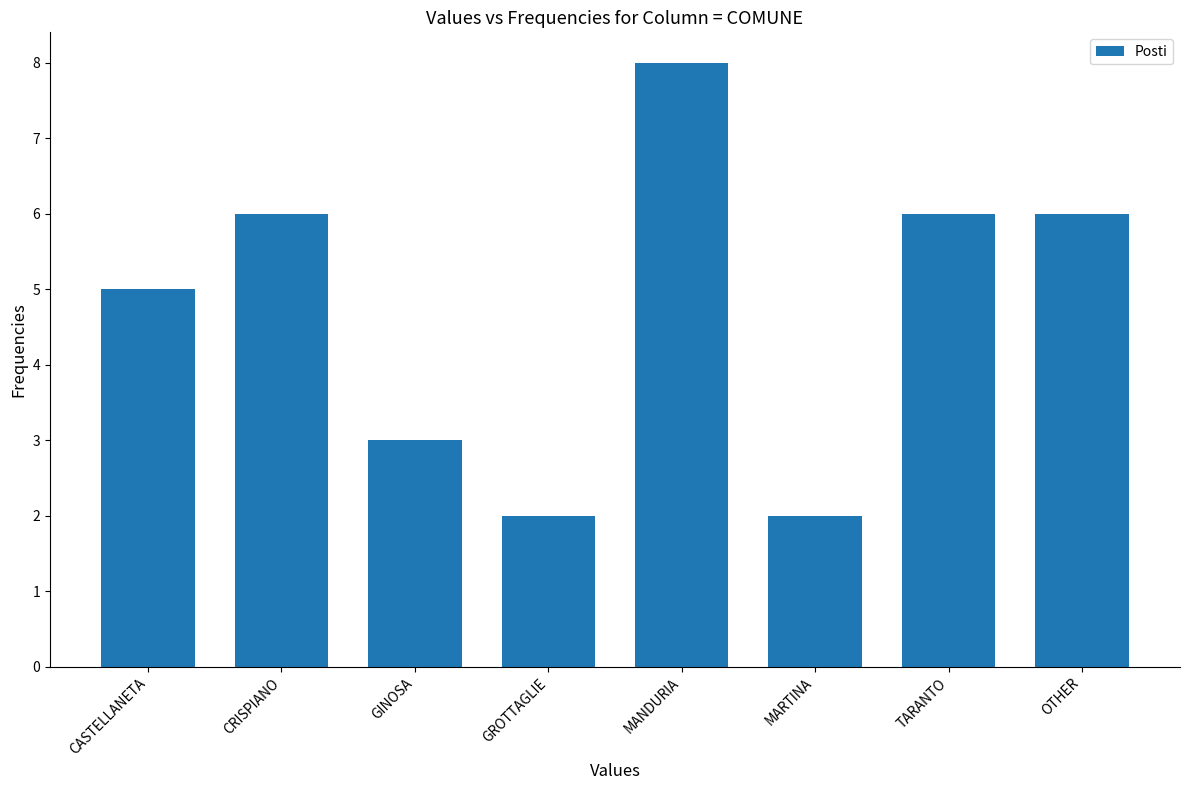

What is the change in value from CASTELLANETA to GROTTAGLIE?

-3